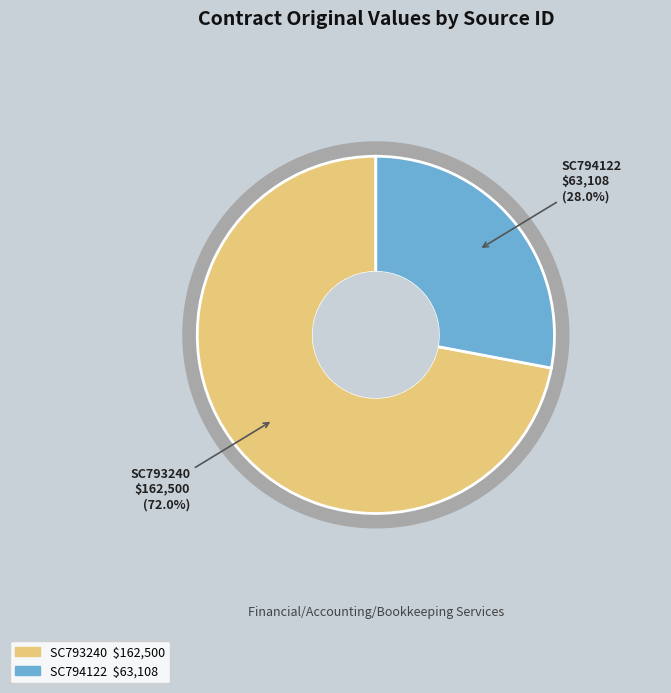

To the nearest percent, what percentage of the pie is SC793240?

72%